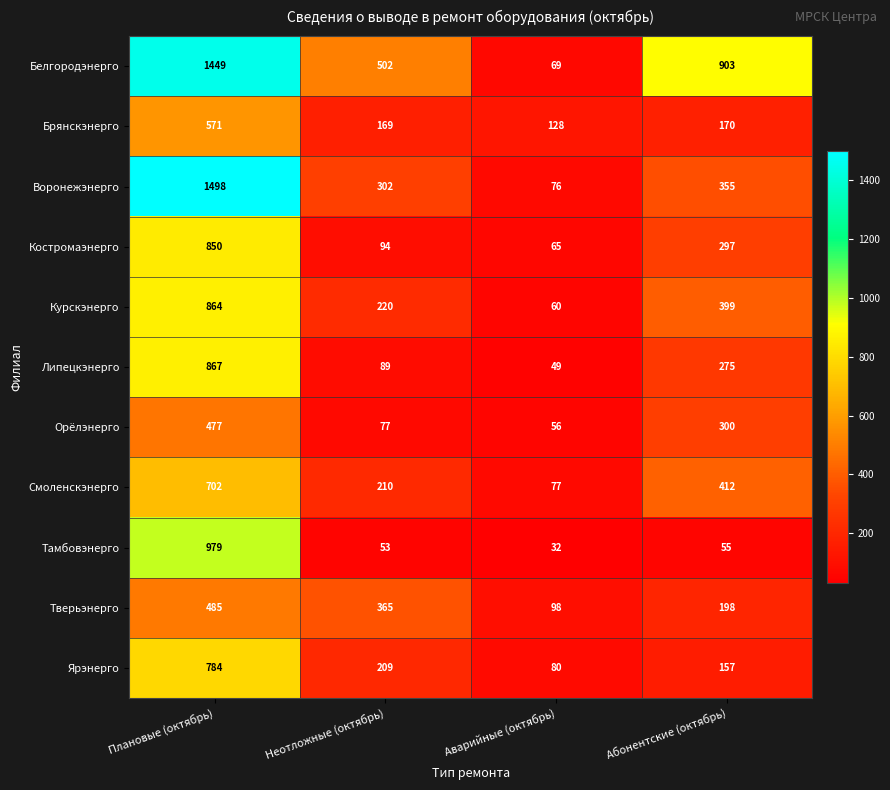

The value of Тверьэнерго at Аварийные (октябрь) is 98. True or false?

True